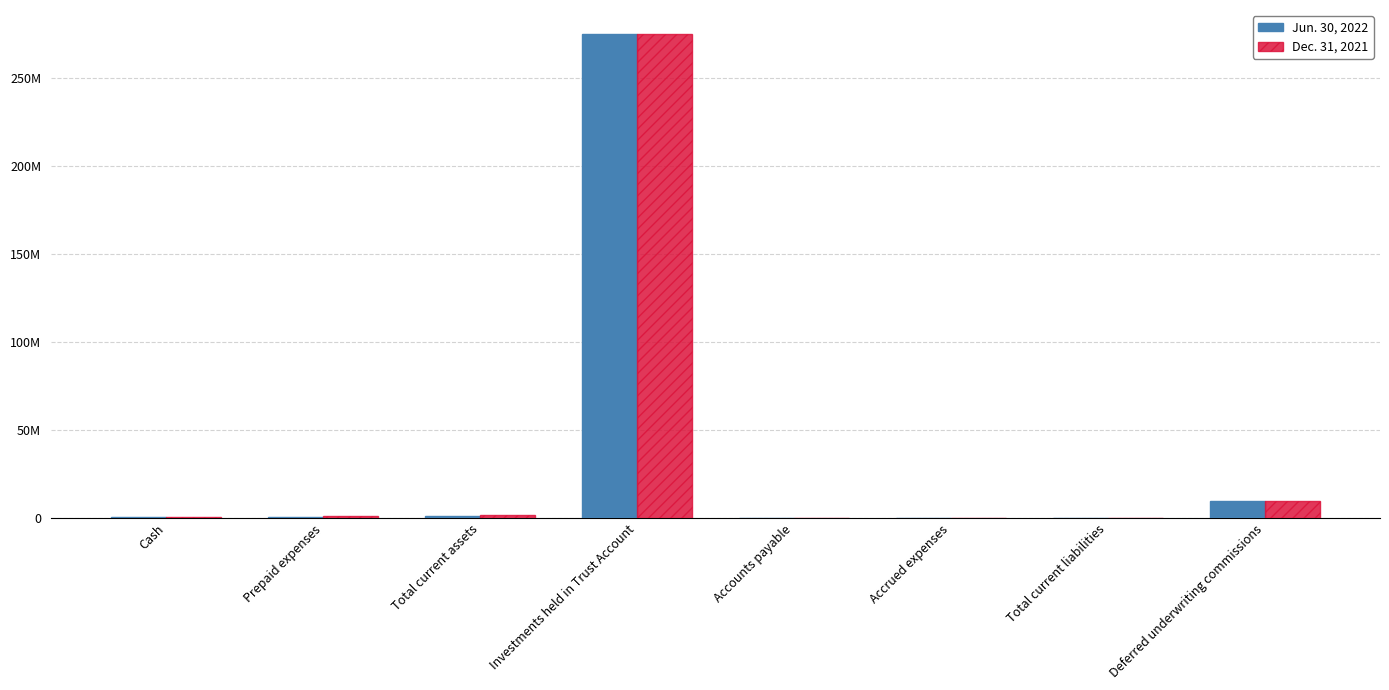

What are all the series names shown in the legend?

Jun. 30, 2022, Dec. 31, 2021